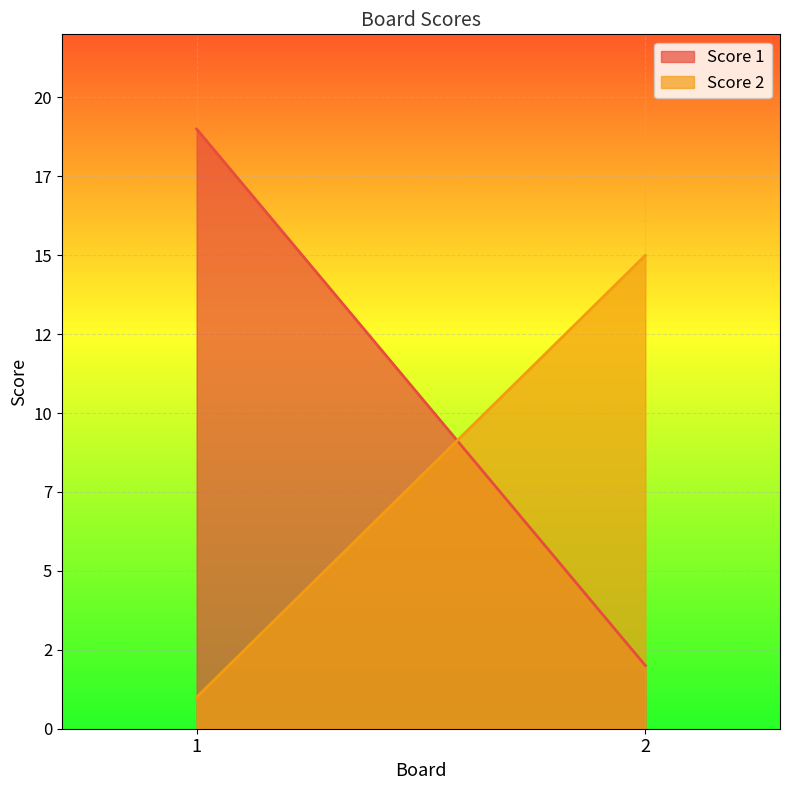

Reading left to right, transcribe all the data shown in this chart.

Score 1: 19	2
Score 2: 1	15